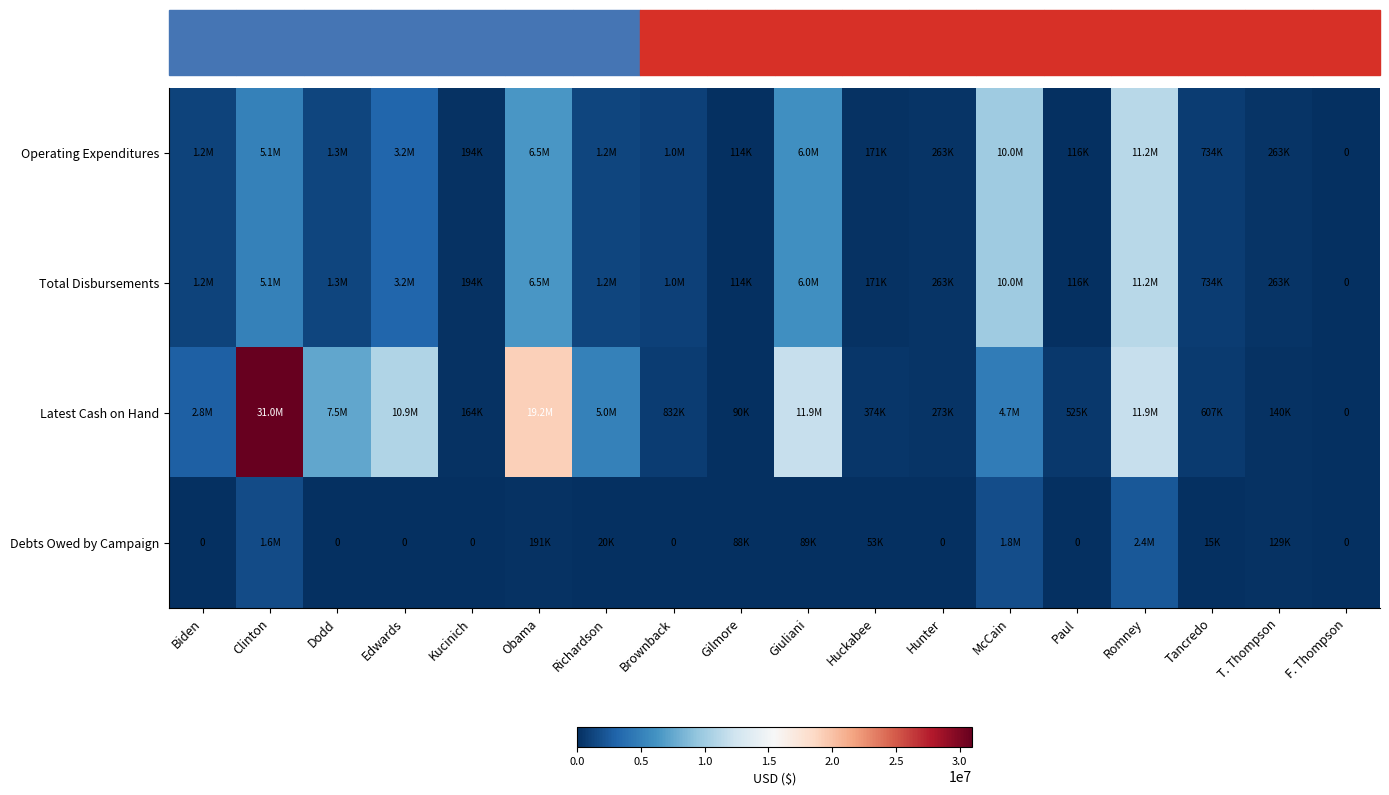

How many values in the Operating Expenditures series are below 1172174?

9